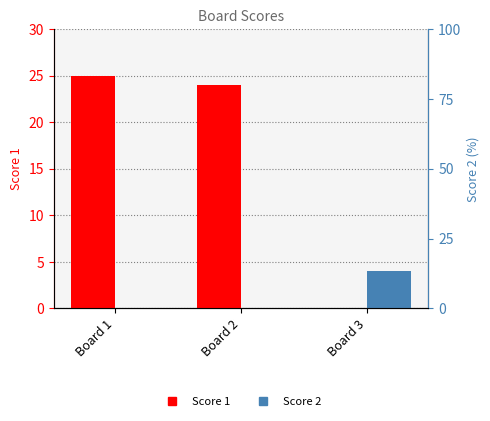

Are the bars grouped side by side (vs. stacked)?

Yes